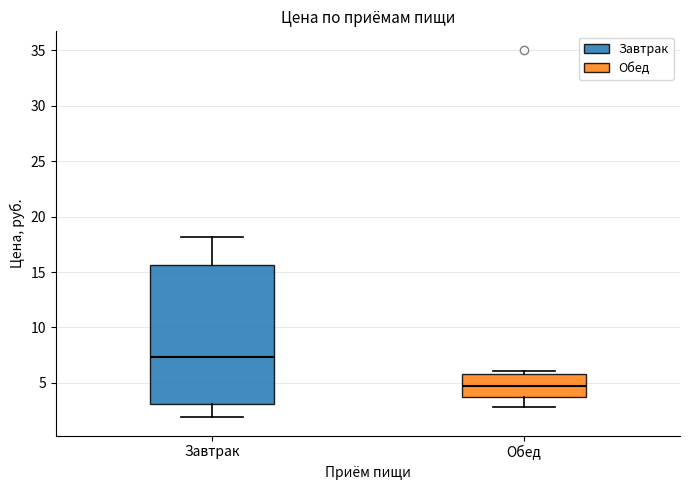

Reading left to right, read every box against the y-axis: the position of its median line, the range the box covers, and the ends of its whiskers. The values are not printed on the chart, so give them approximately, as read against the axis.

Завтрак: median 7.5, box 3.0 to 15.5, whiskers 2.0 to 18.0
Обед: median 4.5, box 4.0 to 6.0, whiskers 3.0 to 6.0 (just above the box's upper edge)